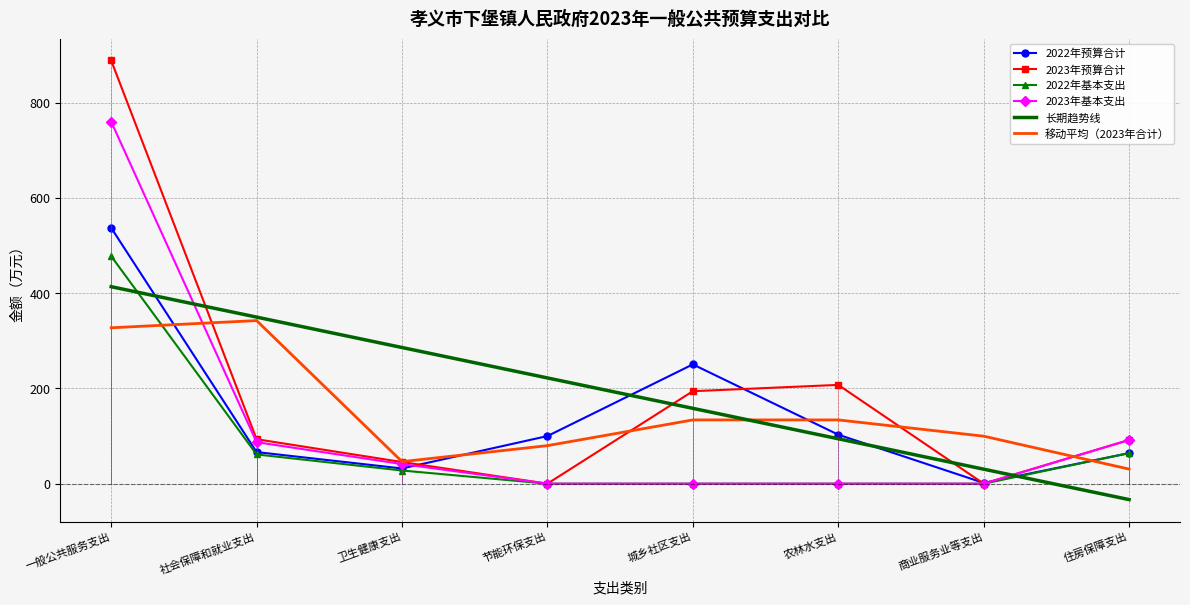

What is the difference between the highest and lowest values at 一般公共服务支出?

561.6